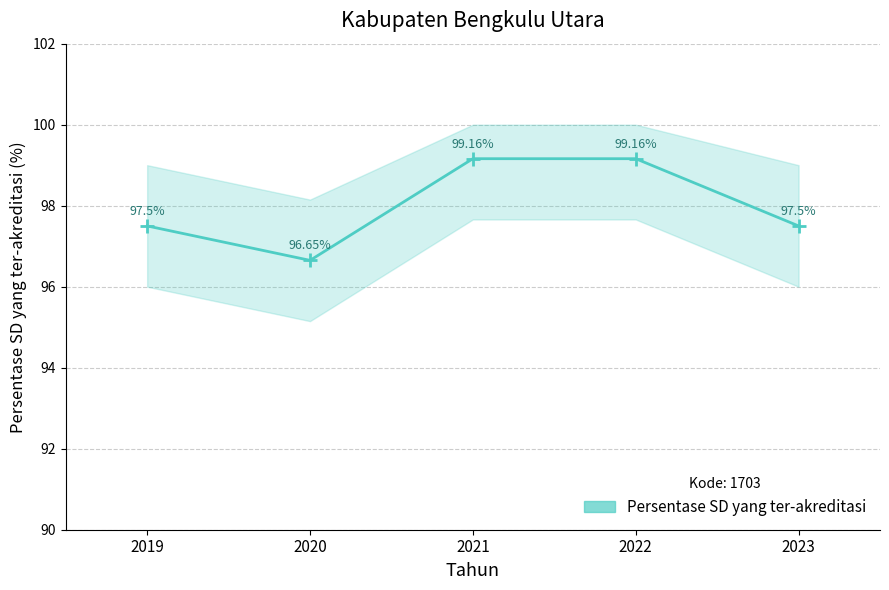

How many distinct data groups are displayed?

1